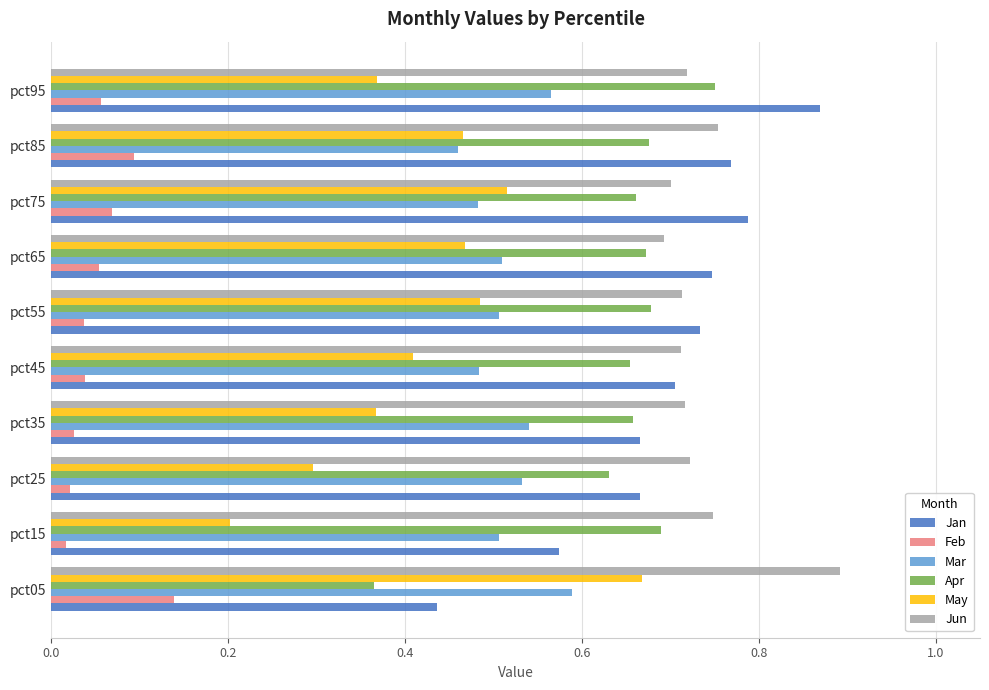

Which label corresponds to the largest value in the chart?

pct05